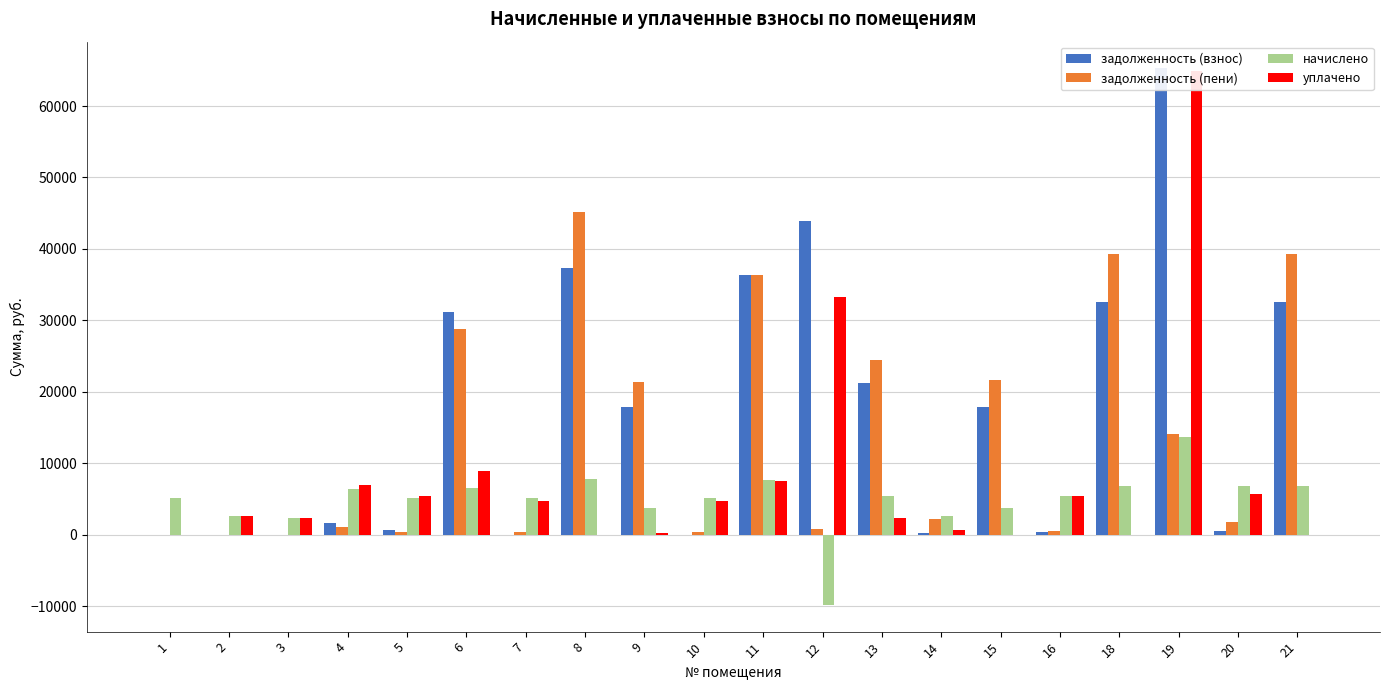

Which series has the widest spread of values?

задолженность (взнос)